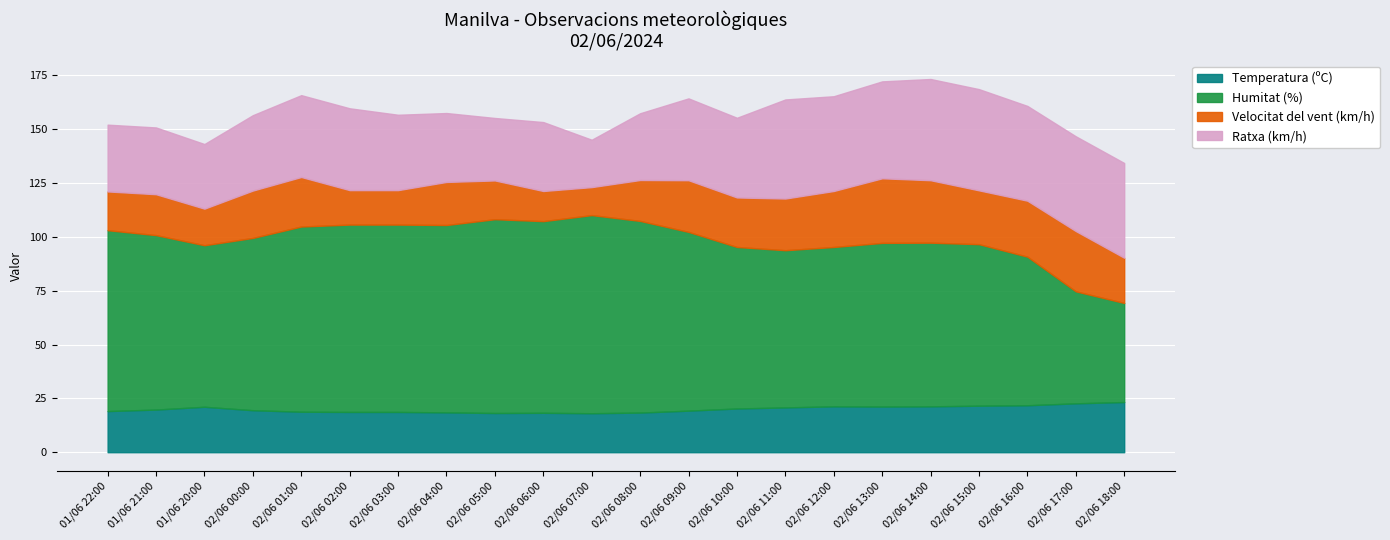

True or false: Humitat (%) and Velocitat del vent (km/h) cross at least once.

False